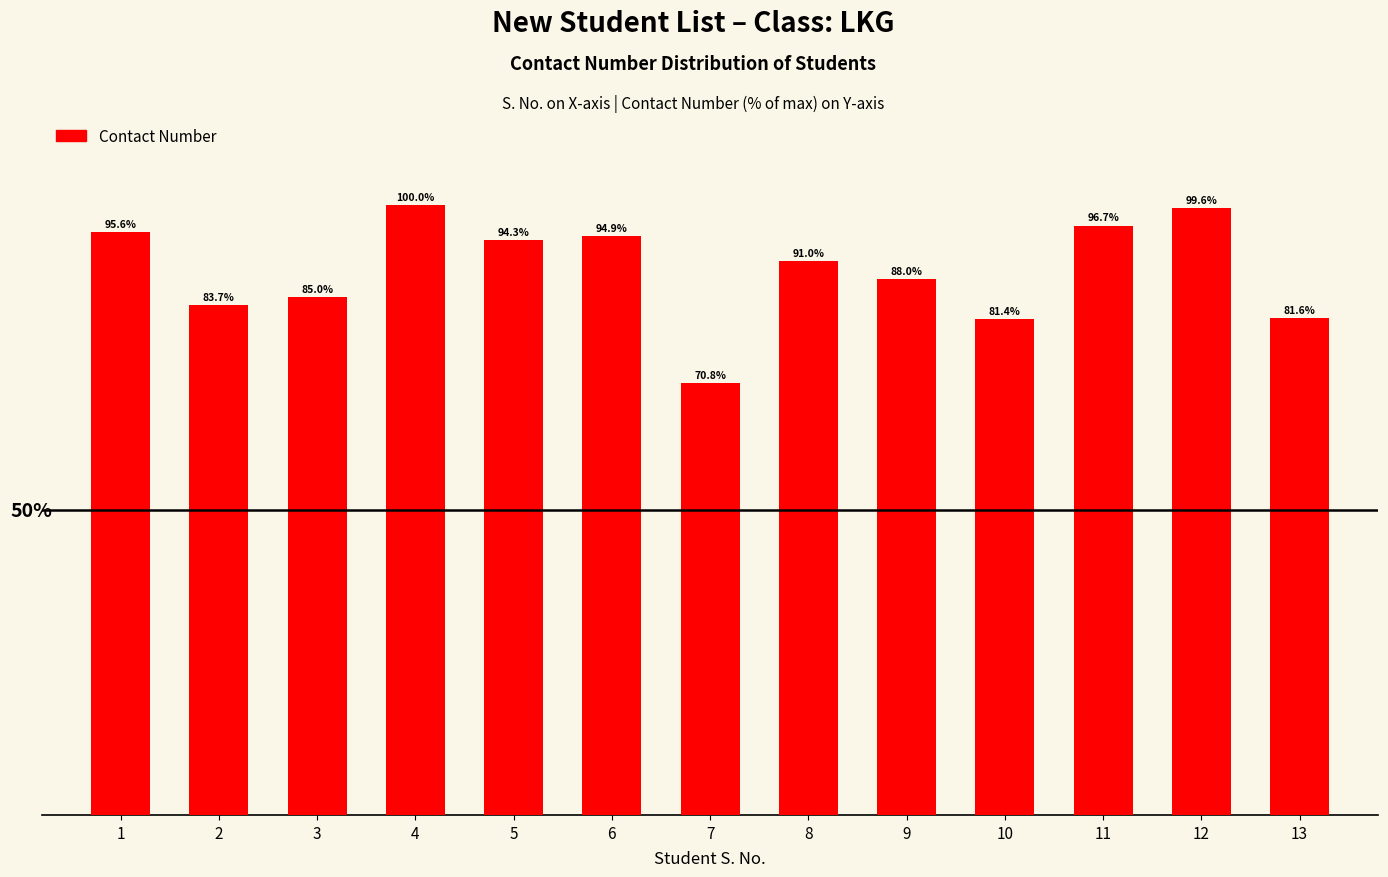

List the labels in order of value, largest first.

4, 12, 11, 1, 6, 5, 8, 9, 3, 2, 13, 10, 7